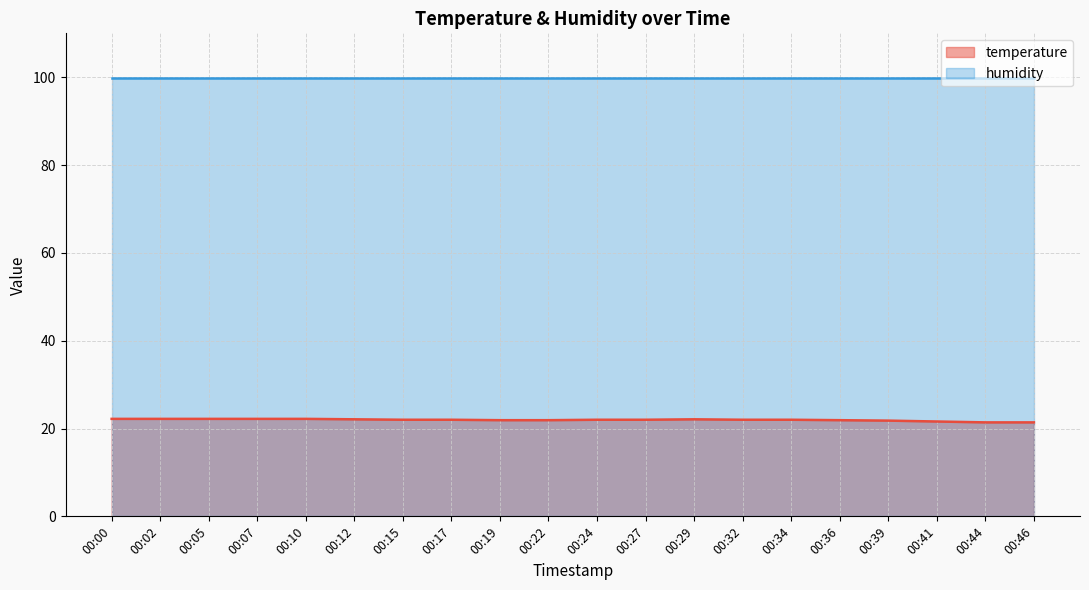

What is the approximate value at 00:10?

22.2